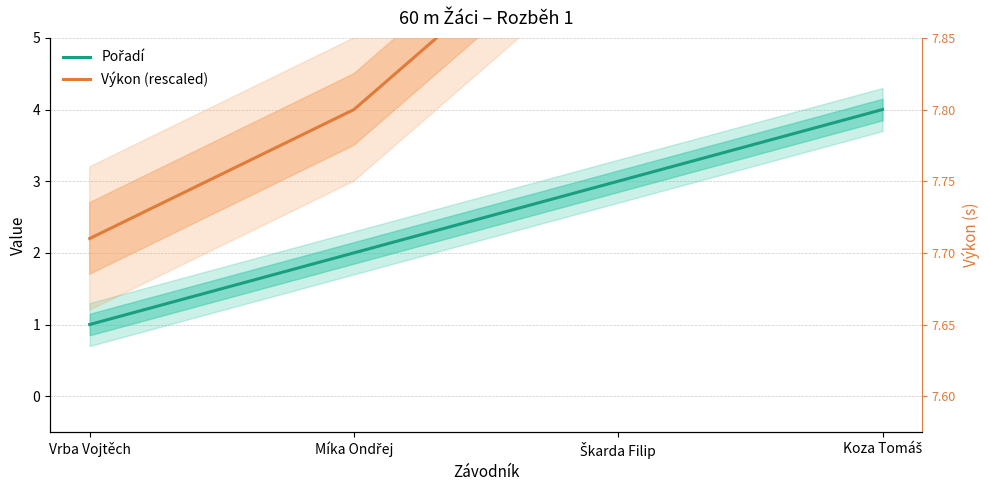

True or false: Výkon (rescaled) has a value of 5.8 at Míka Ondřej.

False